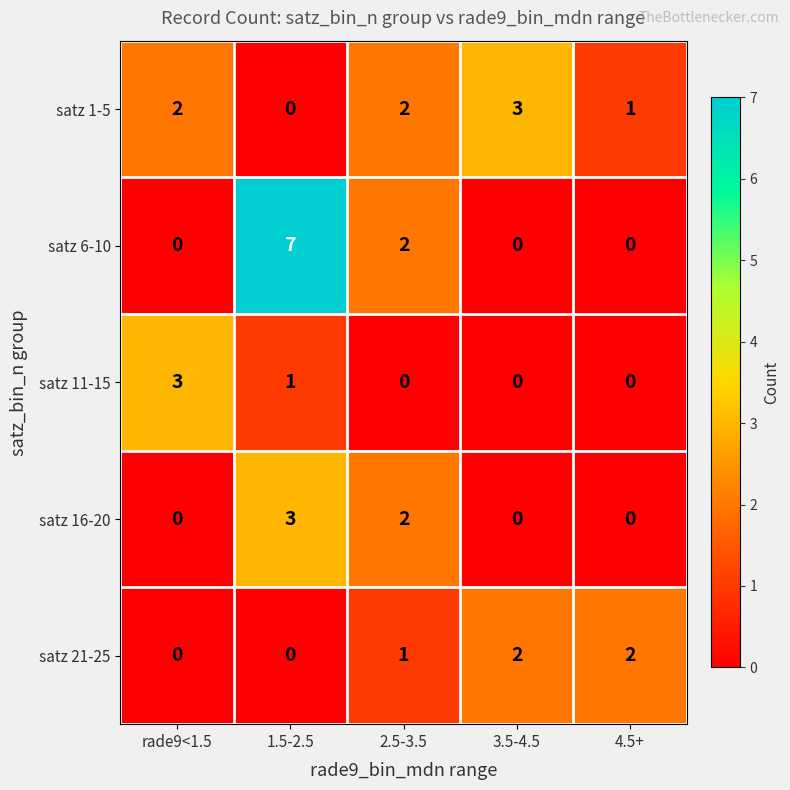

Reading right to left, transcribe all the data shown in this chart.

satz 1-5: 1	3	2	0	2
satz 6-10: 0	0	2	7	0
satz 11-15: 0	0	0	1	3
satz 16-20: 0	0	2	3	0
satz 21-25: 2	2	1	0	0